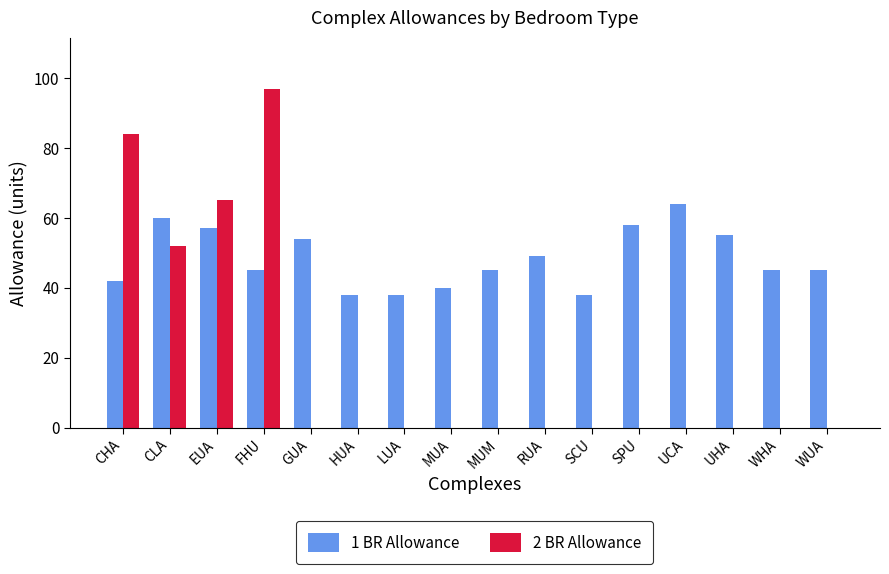

What is the greatest value displayed?

97